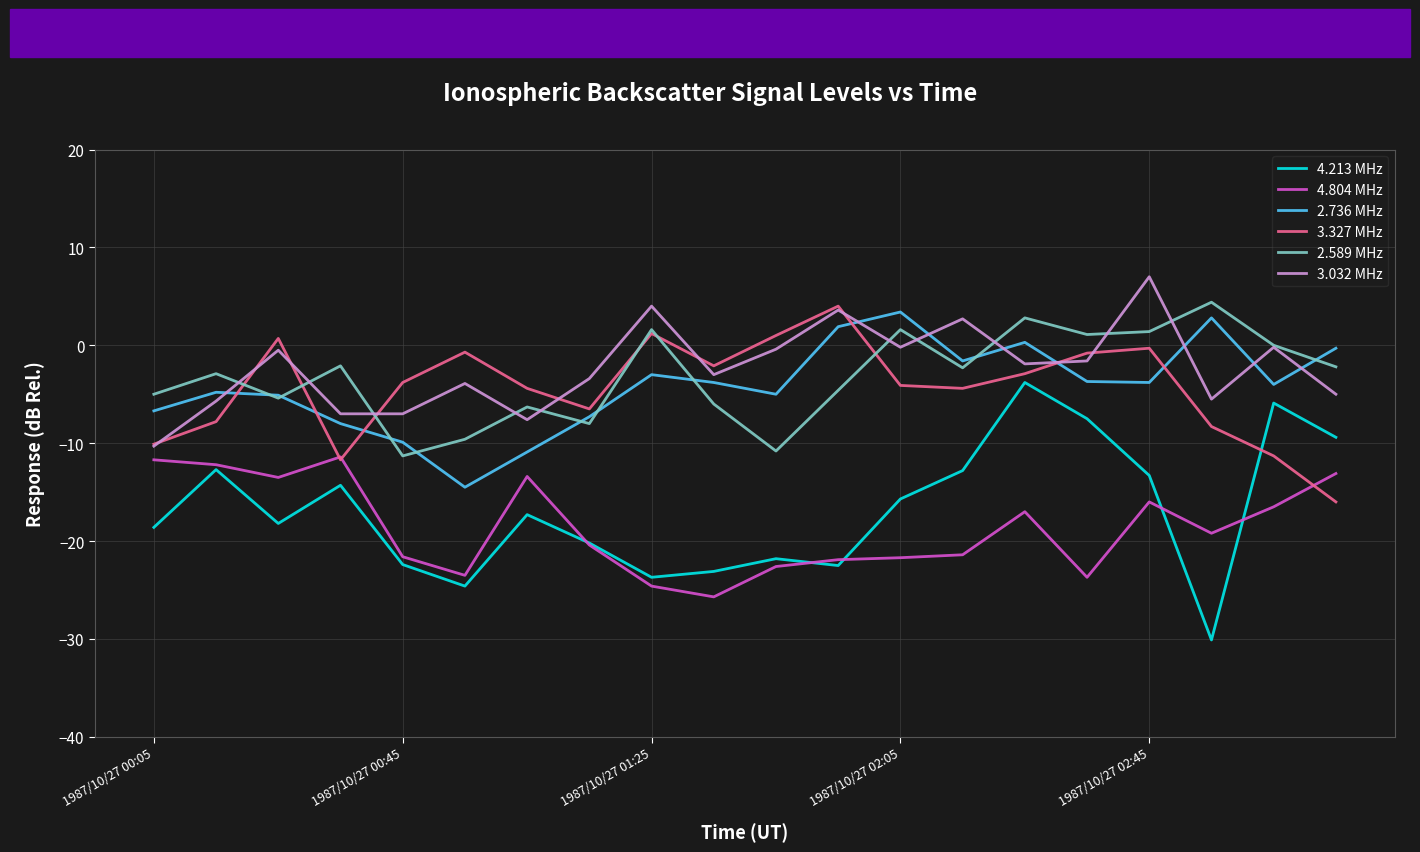

What is the minimum value shown in the chart?

-30.1